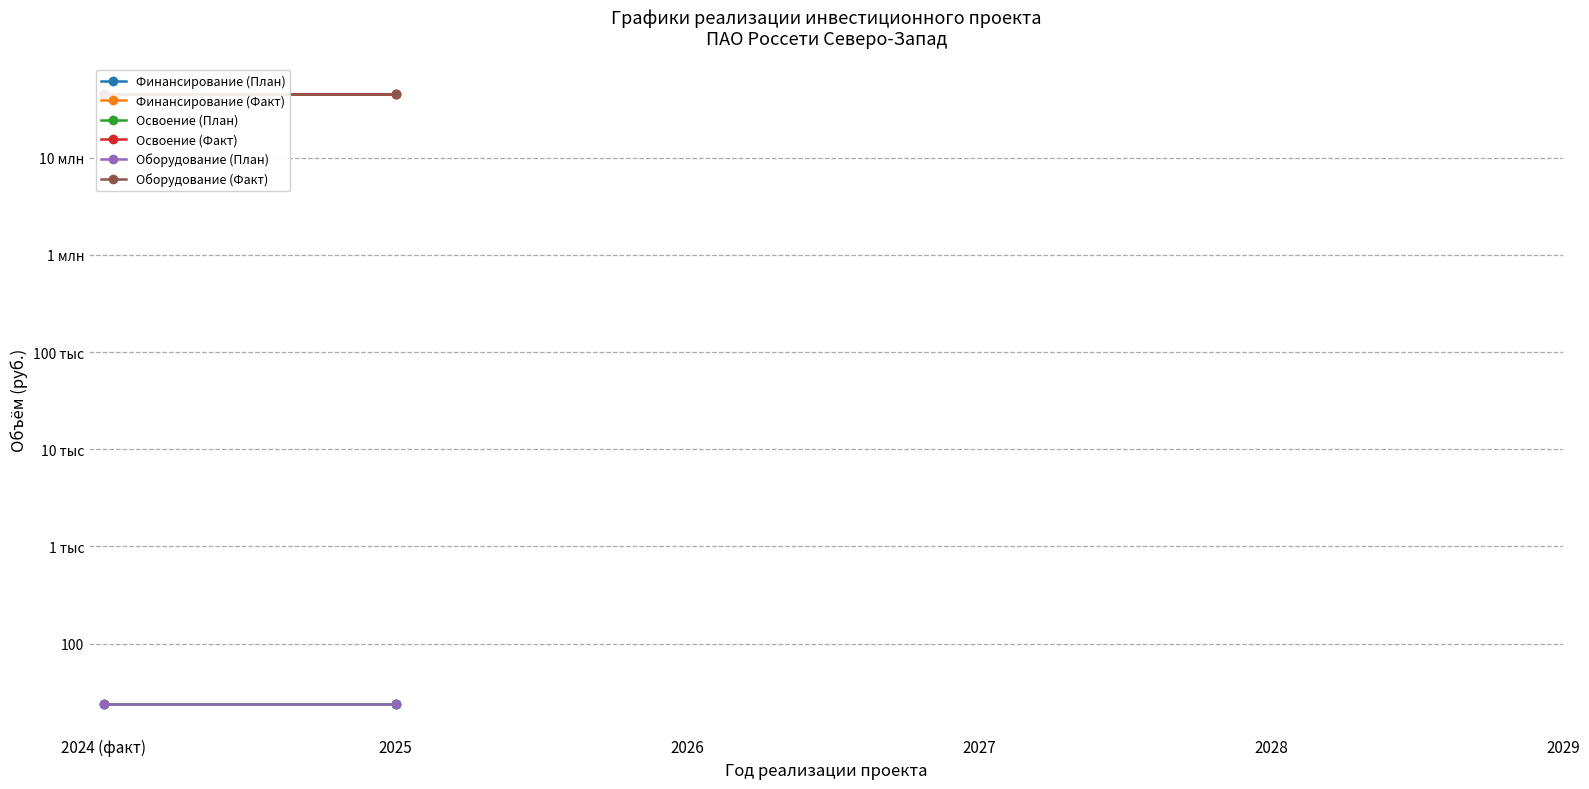

What is the label of the 1st point from the left?

2024 (факт)